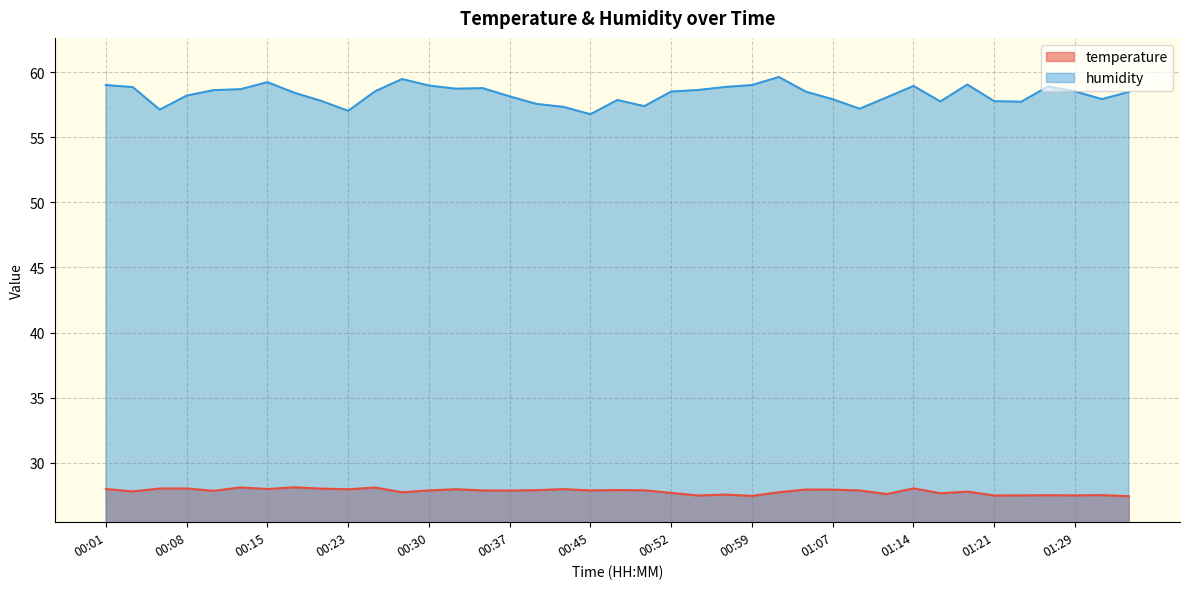

What is the difference between the maximum and minimum values in the humidity series?

2.9